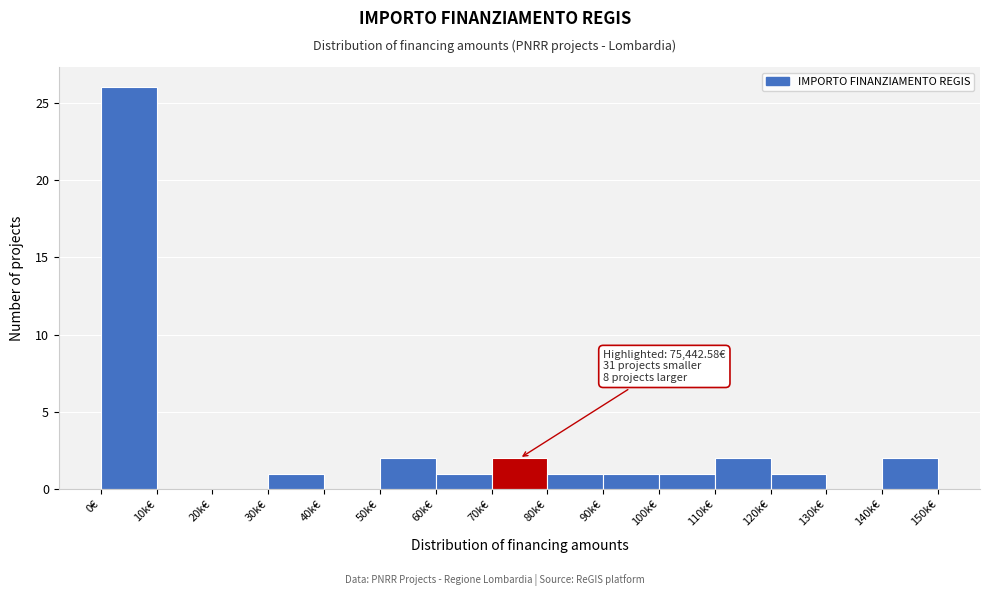

Reading right to left, transcribe all the data shown in this chart.

140k€=2	130k€=0	120k€=1	110k€=2	100k€=1	90k€=1	80k€=1	70k€=2	60k€=1	50k€=2	40k€=0	30k€=1	20k€=0	10k€=0	0€=26